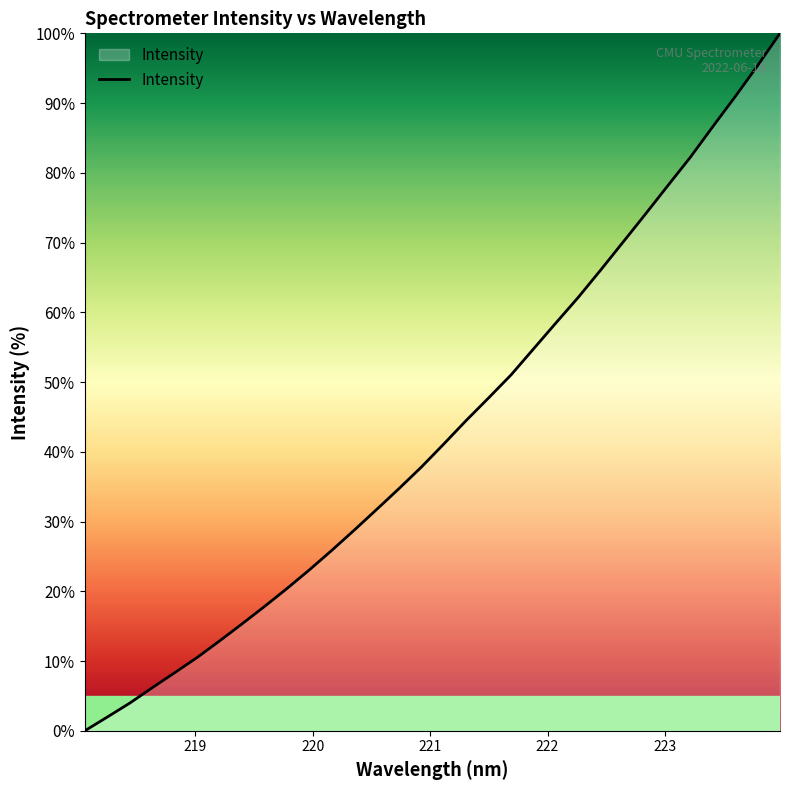

What is the maximum value shown in the chart?

100.0